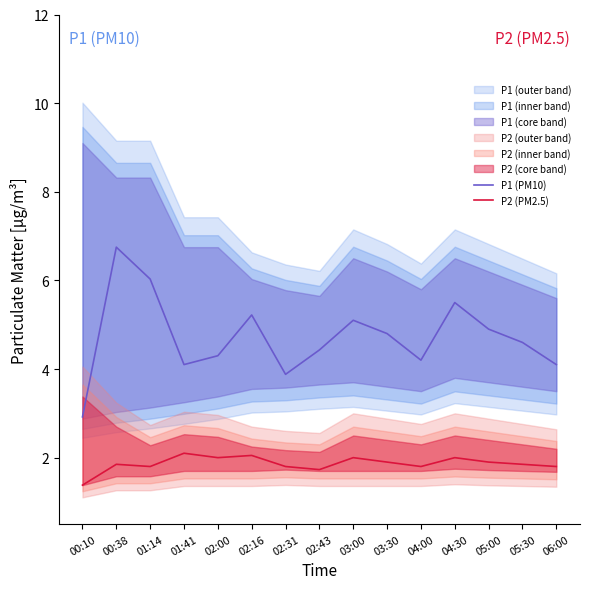

What is the label of the 8th point from the right?

02:43